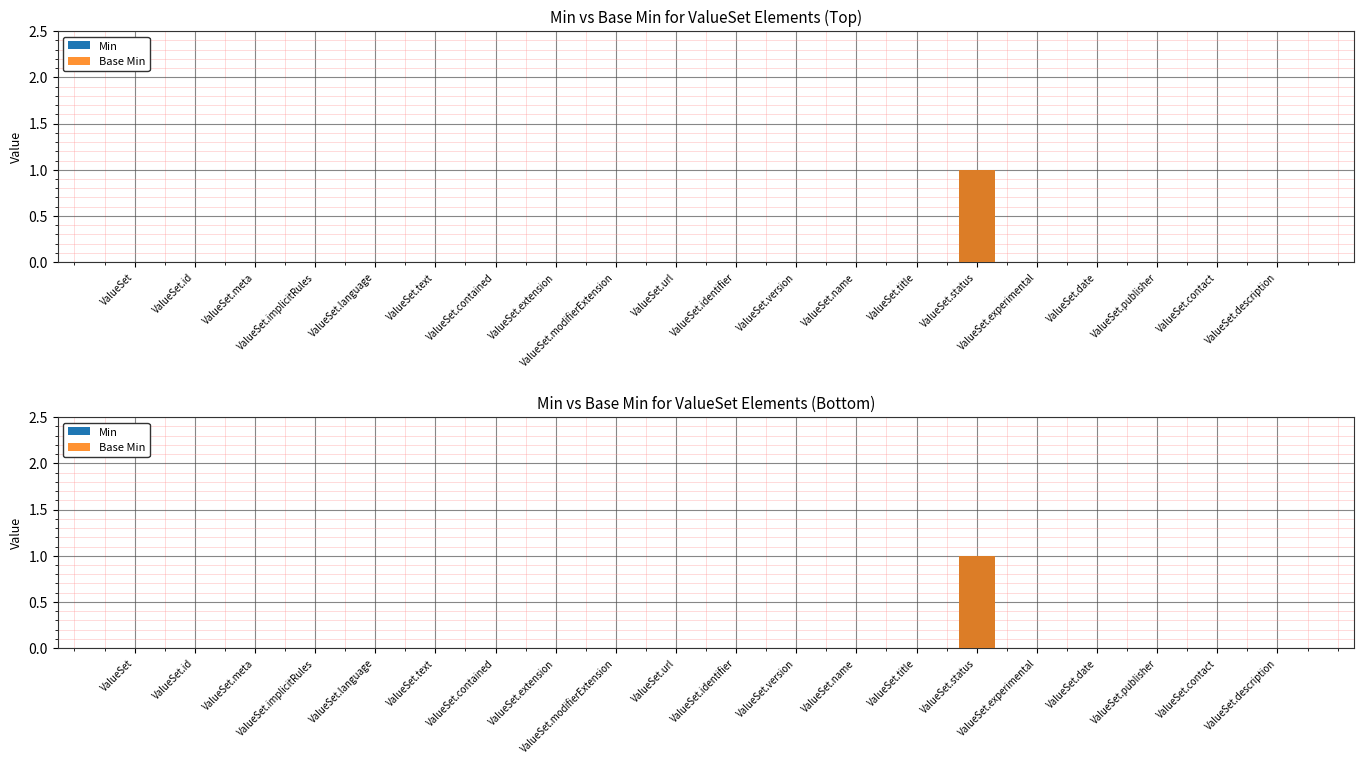

Reading left to right, extract all data points from this chart.

Min: 0	0	0	0	0	0	0	0	0	0	0	0	0	0	1	0	0	0	0	0
Base Min: 0	0	0	0	0	0	0	0	0	0	0	0	0	0	1	0	0	0	0	0